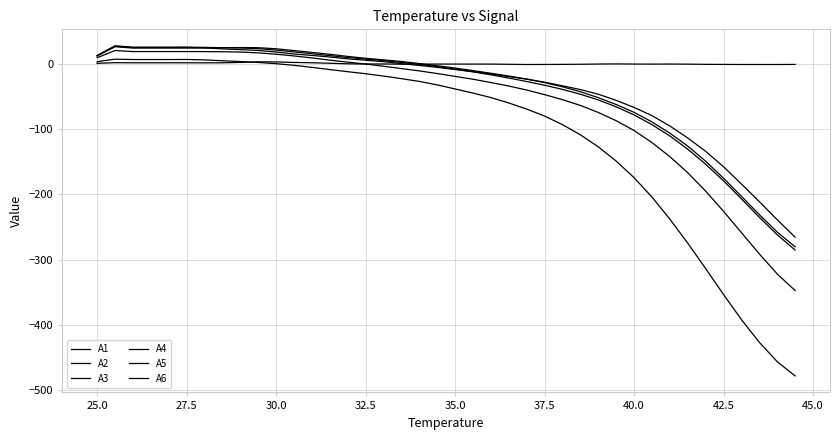

Is this an area chart (filled region under the line)?

No